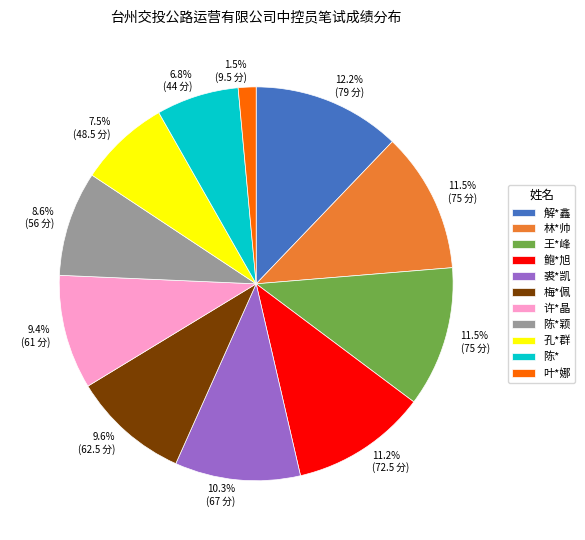

Is 许*晶 the majority of the pie?

No